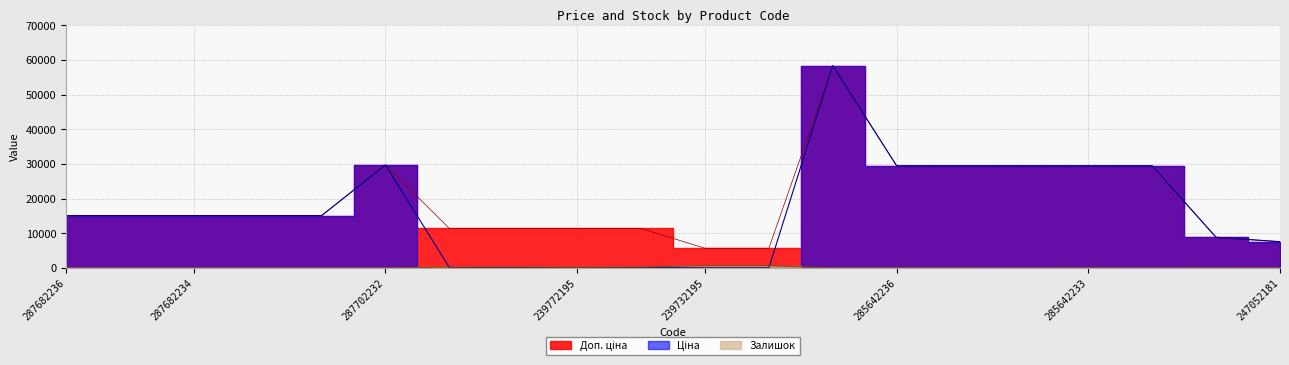

How many times do Ціна and Залишок cross each other?

2